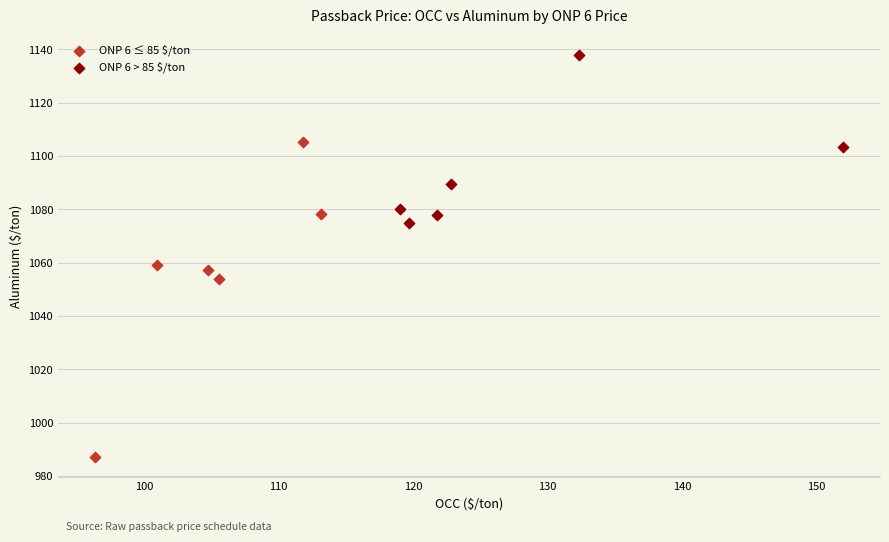

What are all the series names shown in the legend?

ONP 6 ≤ 85 $/ton, ONP 6 > 85 $/ton